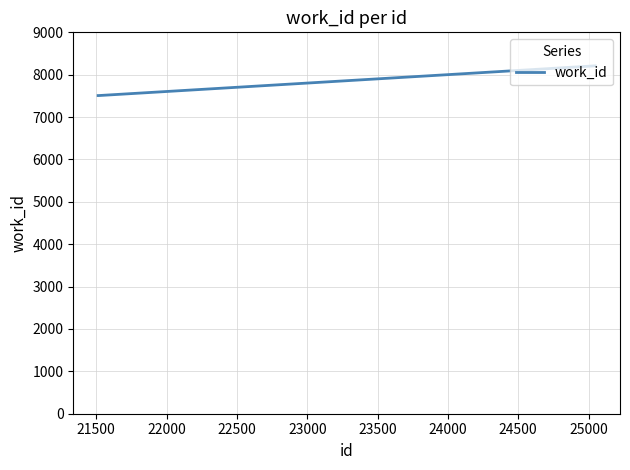

What is the greatest value displayed?

8209